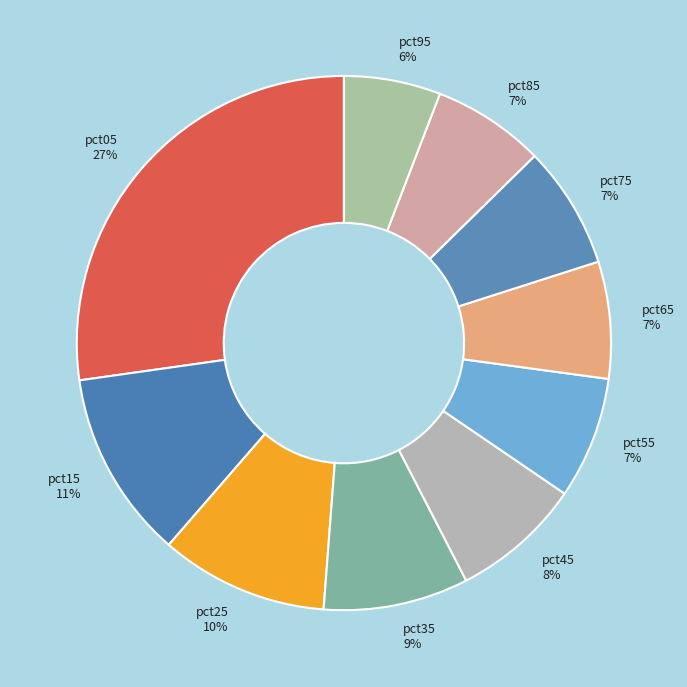

Does pct85 account for over 50% of the chart?

No